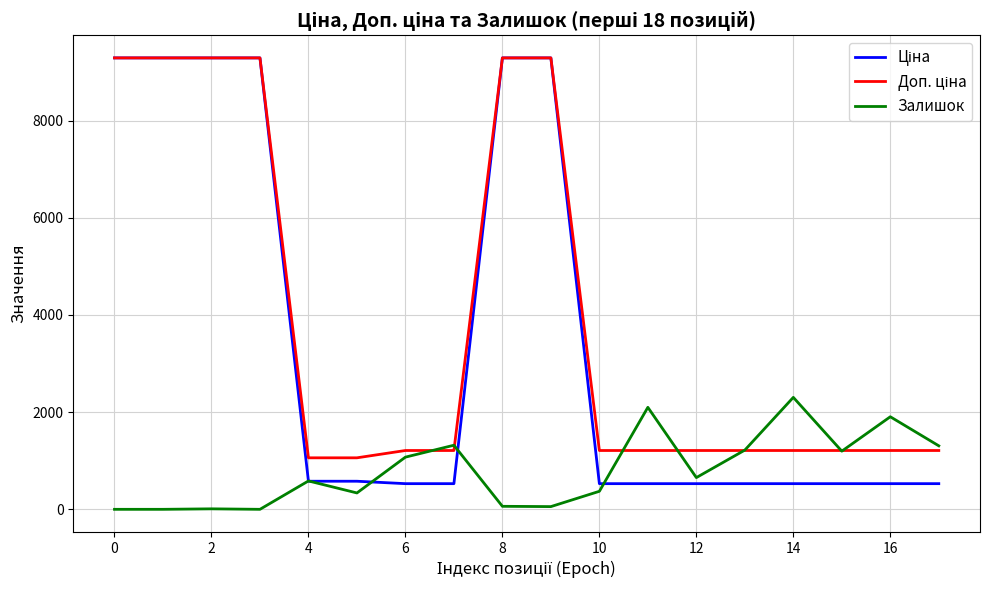

Reading right to left, what are all the values shown in this chart?

Ціна: 528.2	528.2	528.2	528.2	528.2	528.2	528.2	528.2	9290.5	9290.5	528.2	528.2	578.1	578.1	9290.5	9290.5	9290.5	9290.5
Доп. ціна: 1210.7	1210.7	1210.7	1210.7	1210.7	1210.7	1210.7	1210.7	9290.5	9290.5	1210.7	1210.7	1060.0	1060.0	9290.5	9290.5	9290.5	9290.5
Залишок: 1307.0	1905.0	1197.0	2304.0	1219.0	653.0	2099.0	371.0	56.0	62.0	1319.0	1074.0	337.0	584.0	0.0	10.0	0.0	0.0